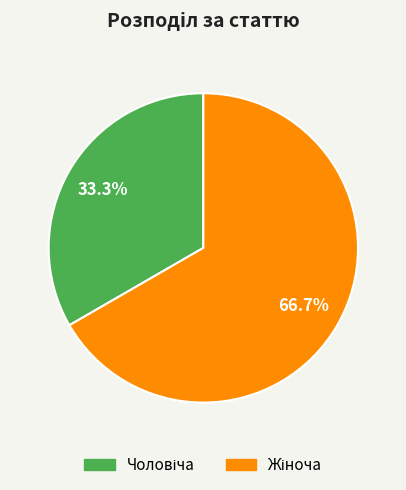

To the nearest percent, what is the average slice percentage?

50%